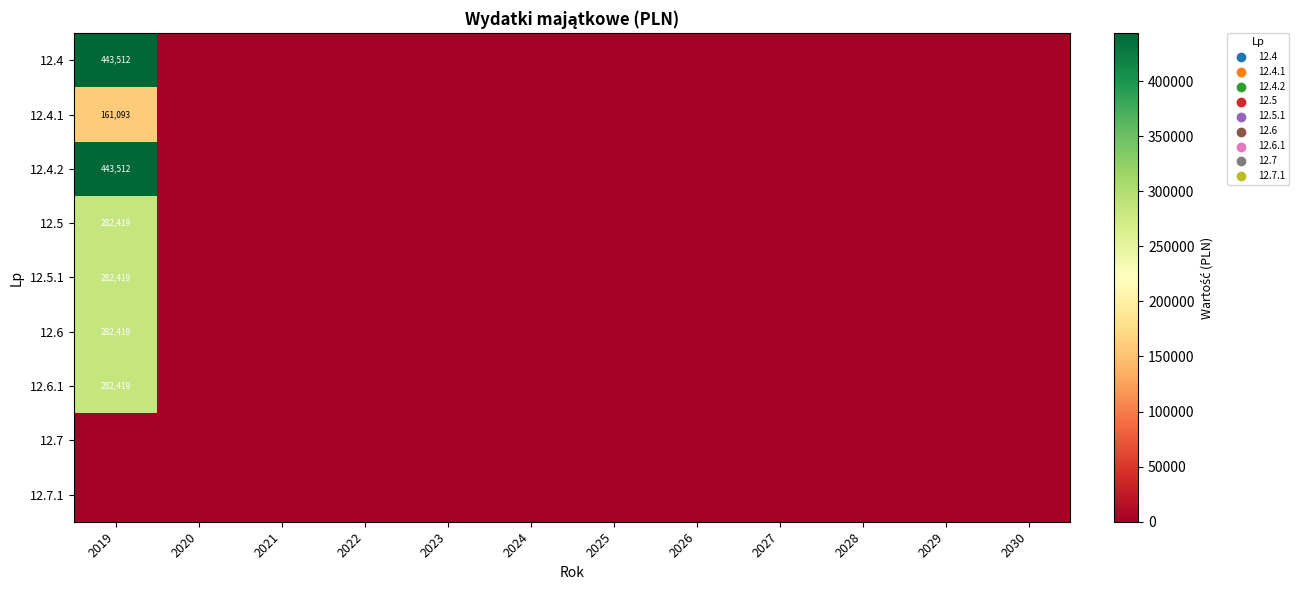

What is the sum of all 12.6.1 values?

282419